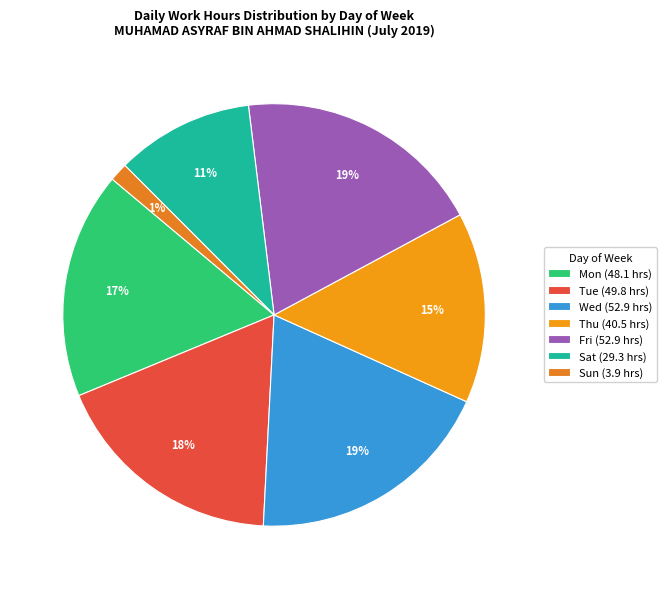

To the nearest percent, what percentage of the pie is Fri?

19%